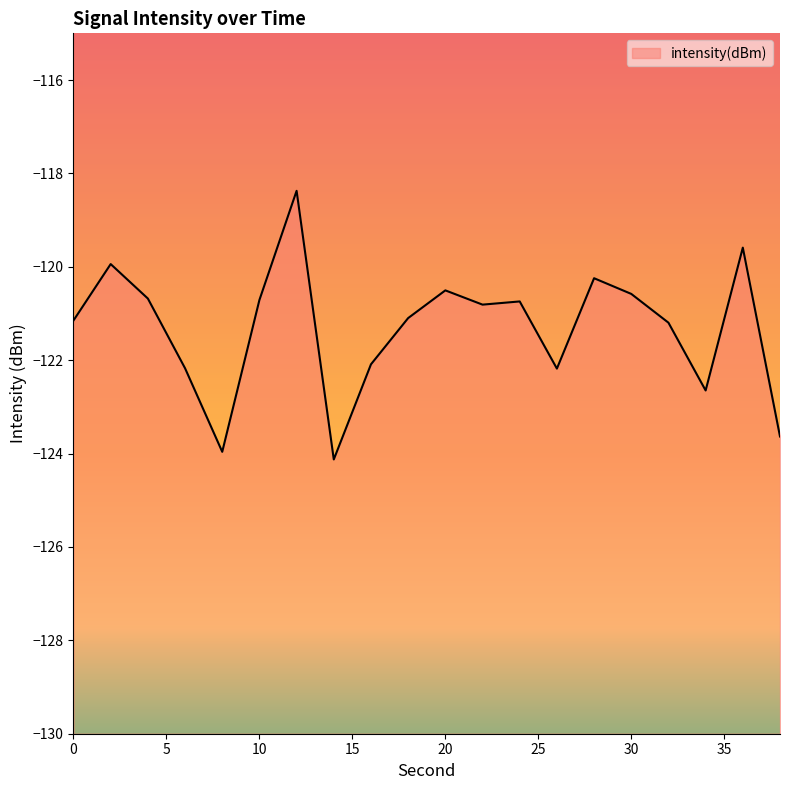

What is the smallest value displayed?

-124.1